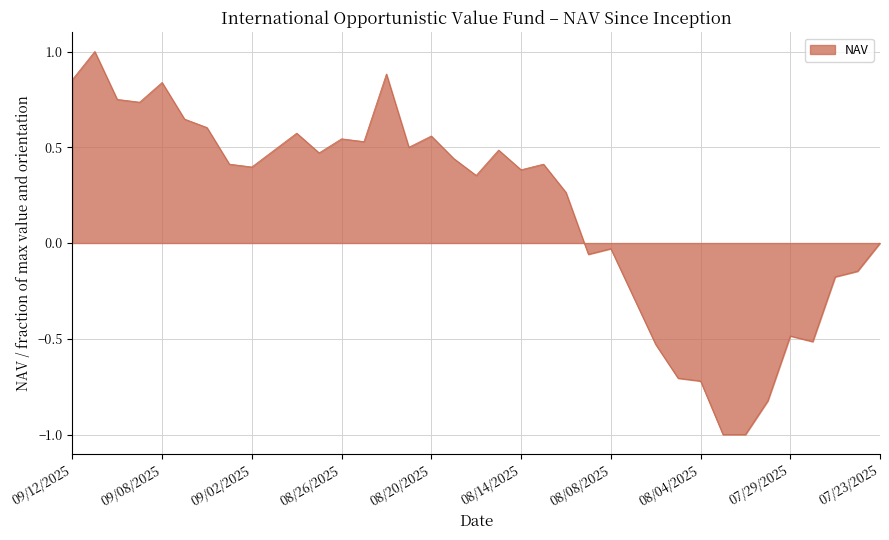

What is the maximum value shown in the chart?

1.0